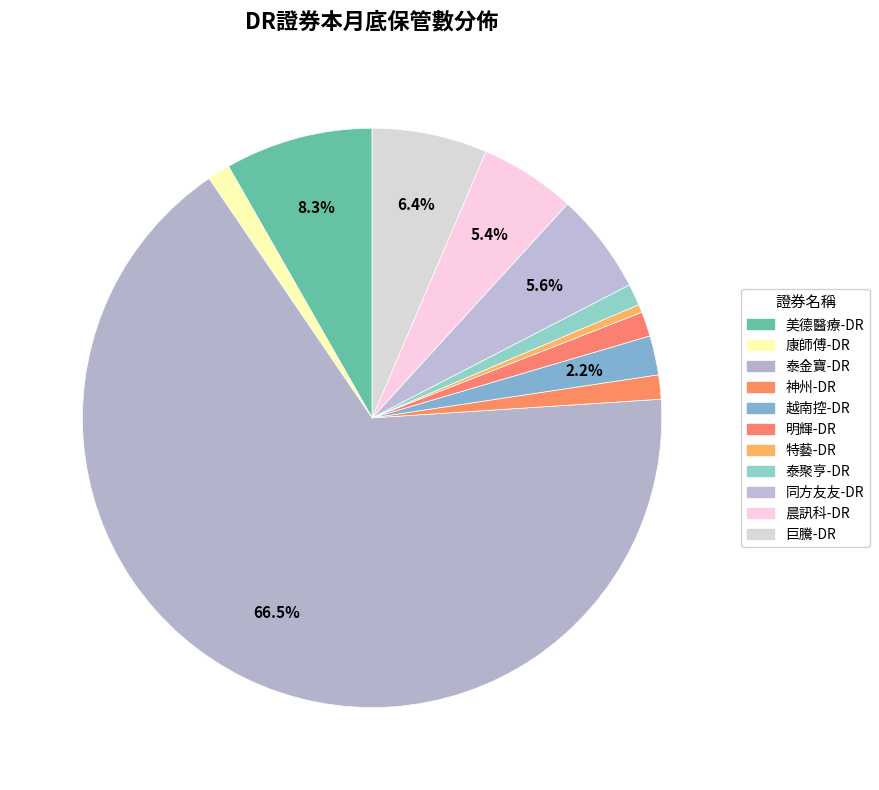

Which slice is the largest?

泰金寶-DR